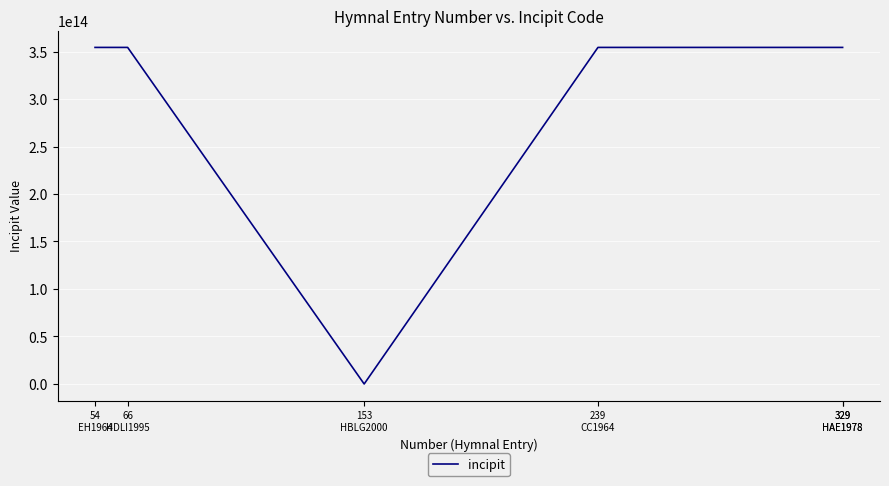

Approximately how many times larger is the value at 54
EH1964 compared to 329
HAE1978?

1.0